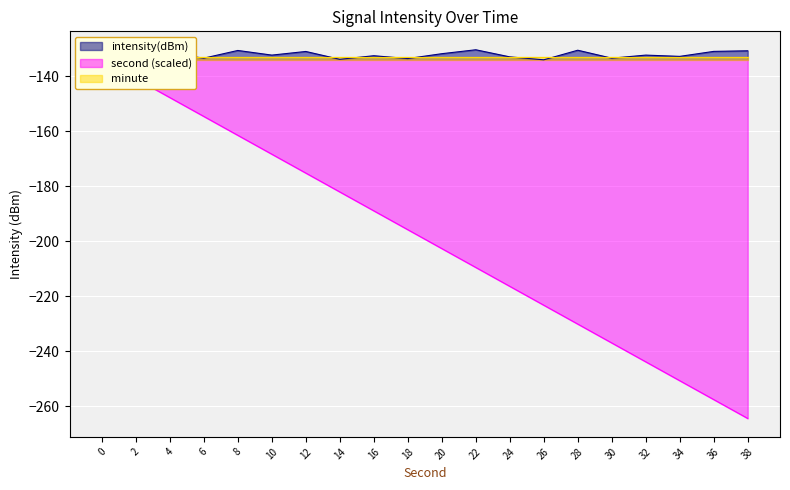

What is the spread (max minus min) of values at 8?

30.8